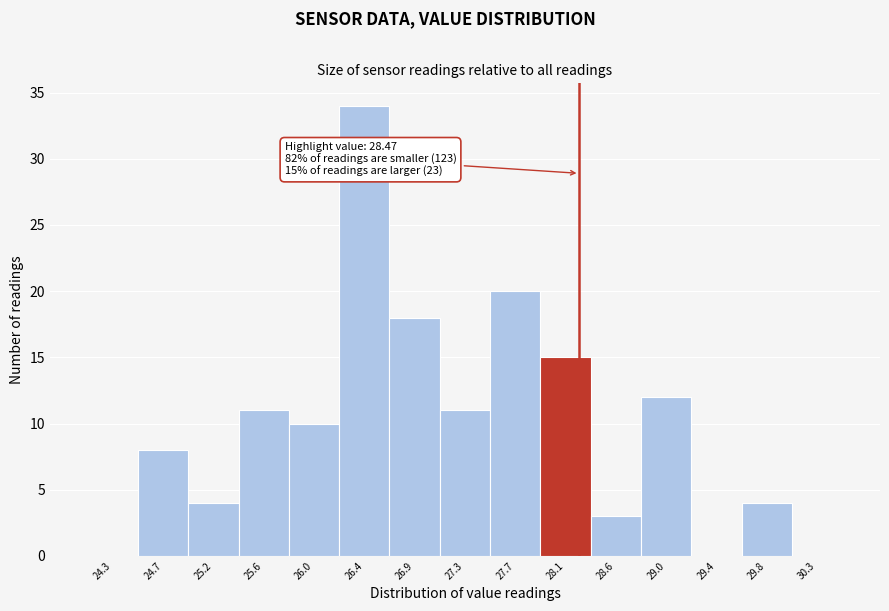

Reading left to right, list all the values displayed in this chart.

24.3=0	24.7=8	25.2=4	25.6=11	26.0=10	26.4=34	26.9=18	27.3=11	27.7=20	28.1=15	28.6=3	29.0=12	29.4=0	29.8=4	30.3=0